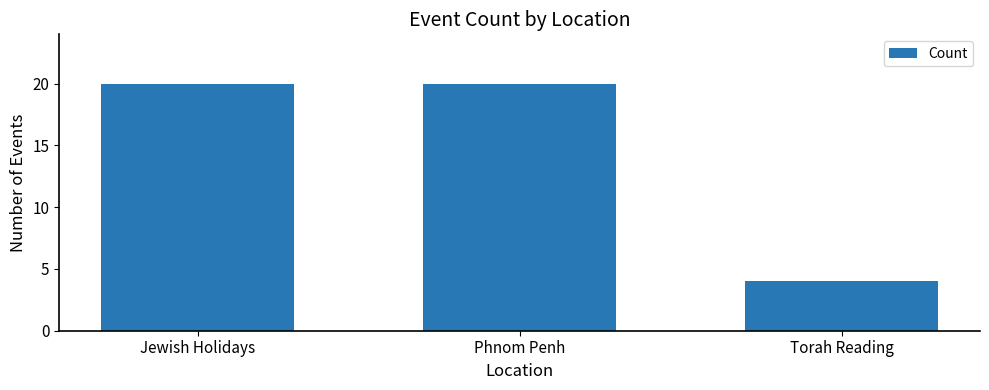

The value at Phnom Penh is 11. True or false?

False